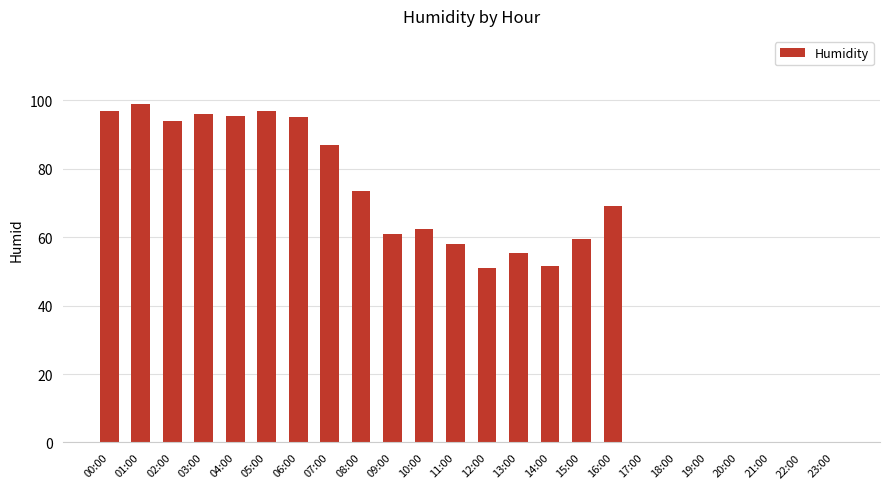

Is it true that the value at 15:00 is 59.5?

True